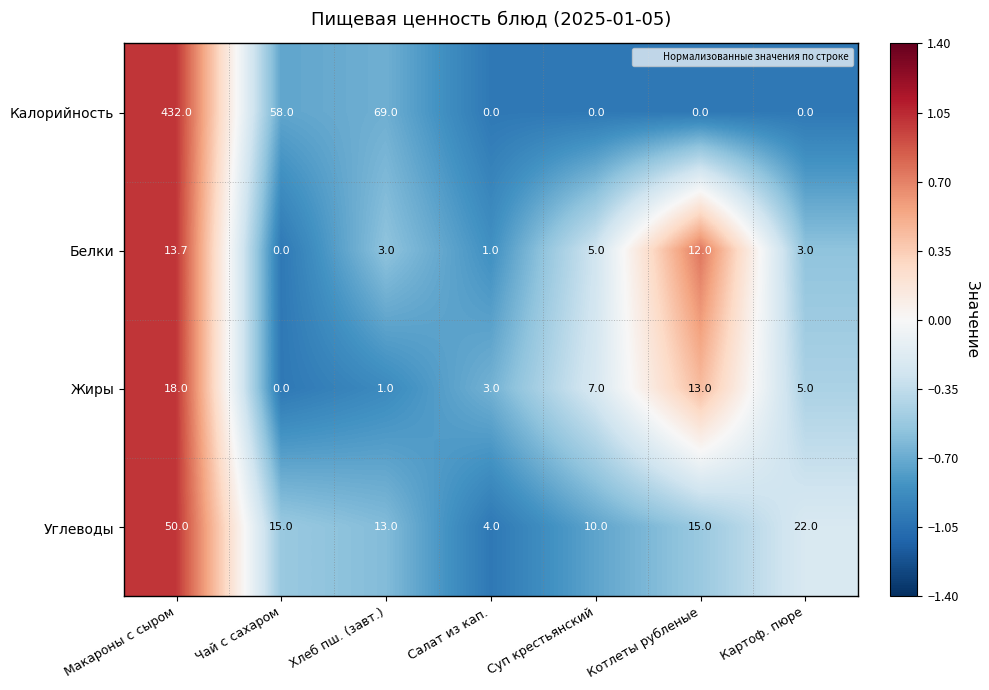

What is the sum of all Белки values?

37.7